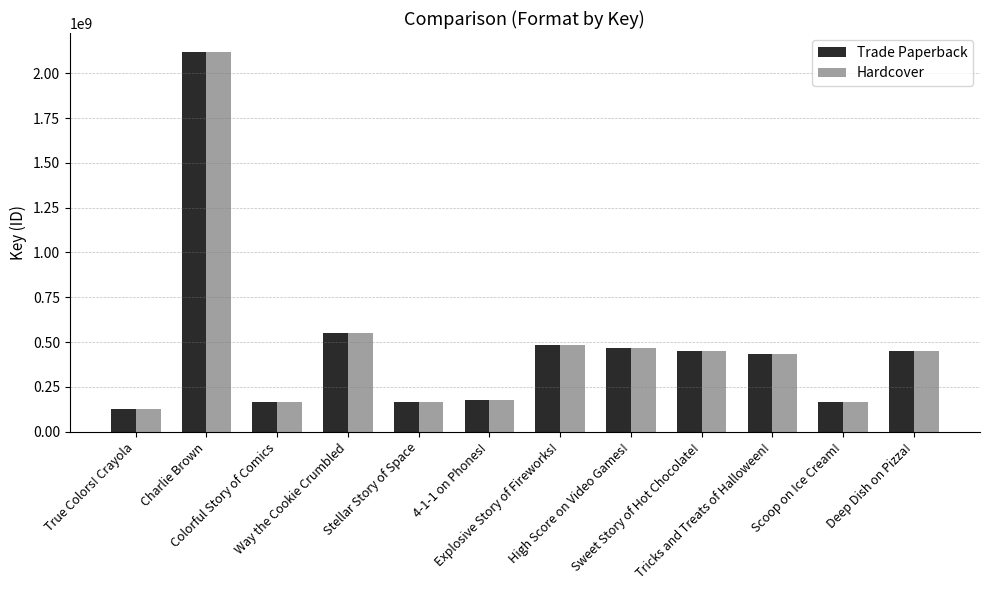

What is the highest value of the Hardcover series?

2118157111